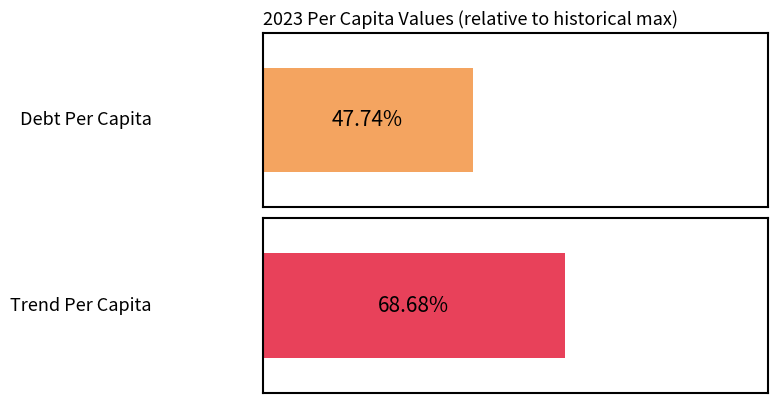

The TrendPerCapita series shows 364.7 at 2010. True or false?

False